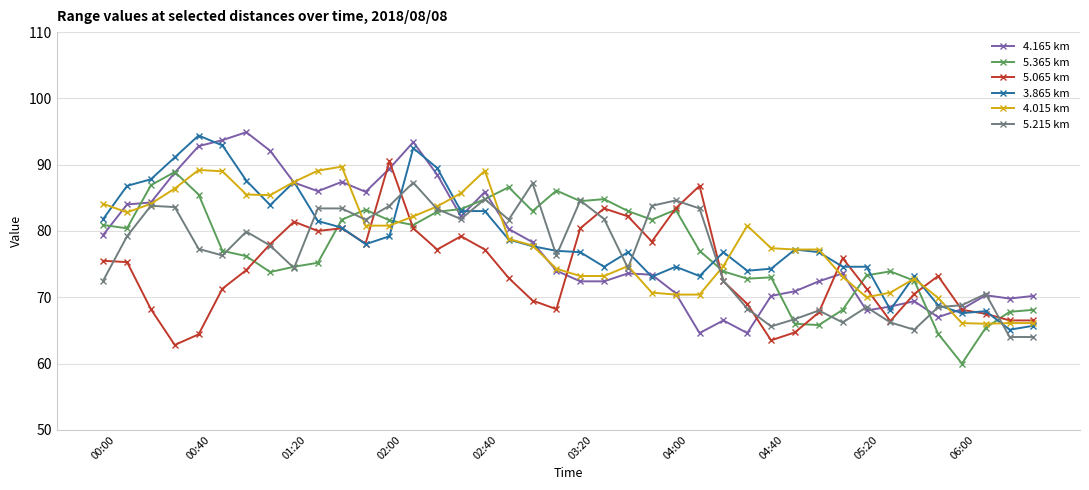

What is the lowest value of the 4.165 km series?

64.6